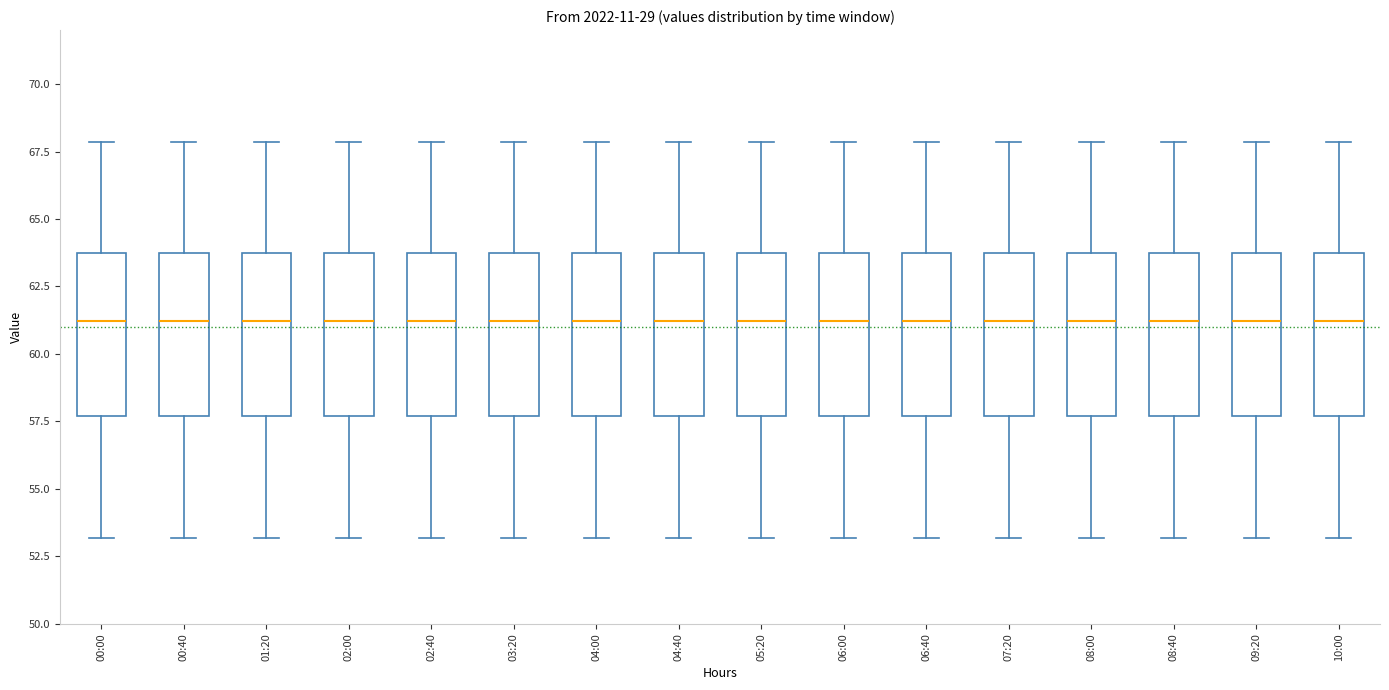

Reading left to right, read every box against the y-axis: the position of its median line, the range the box covers, and the ends of its whiskers. The values are not printed on the chart, so give them approximately, as read against the axis.

00:00: median 61.0, box 57.5 to 63.5, whiskers 53.0 to 68.0
00:40: median 61.0, box 57.5 to 63.5, whiskers 53.0 to 68.0
01:20: median 61.0, box 57.5 to 63.5, whiskers 53.0 to 68.0
02:00: median 61.0, box 57.5 to 63.5, whiskers 53.0 to 68.0
02:40: median 61.0, box 57.5 to 63.5, whiskers 53.0 to 68.0
03:20: median 61.0, box 57.5 to 63.5, whiskers 53.0 to 68.0
04:00: median 61.0, box 57.5 to 63.5, whiskers 53.0 to 68.0
04:40: median 61.0, box 57.5 to 63.5, whiskers 53.0 to 68.0
05:20: median 61.0, box 57.5 to 63.5, whiskers 53.0 to 68.0
06:00: median 61.0, box 57.5 to 63.5, whiskers 53.0 to 68.0
06:40: median 61.0, box 57.5 to 63.5, whiskers 53.0 to 68.0
07:20: median 61.0, box 57.5 to 63.5, whiskers 53.0 to 68.0
08:00: median 61.0, box 57.5 to 63.5, whiskers 53.0 to 68.0
08:40: median 61.0, box 57.5 to 63.5, whiskers 53.0 to 68.0
09:20: median 61.0, box 57.5 to 63.5, whiskers 53.0 to 68.0
10:00: median 61.0, box 57.5 to 63.5, whiskers 53.0 to 68.0